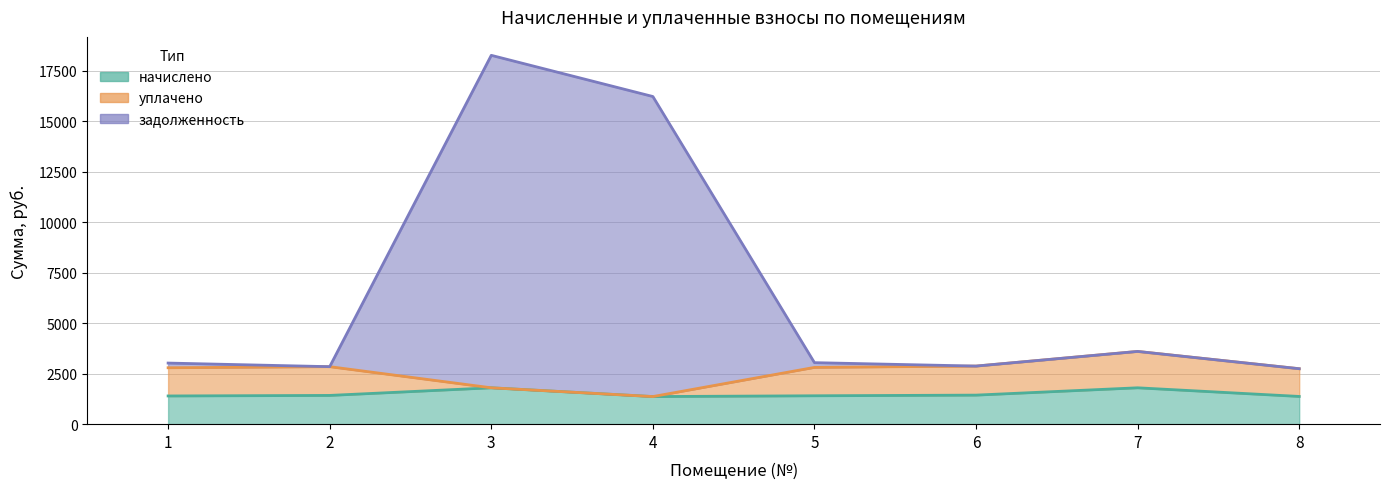

Which has a higher value, 6 or 7?

7